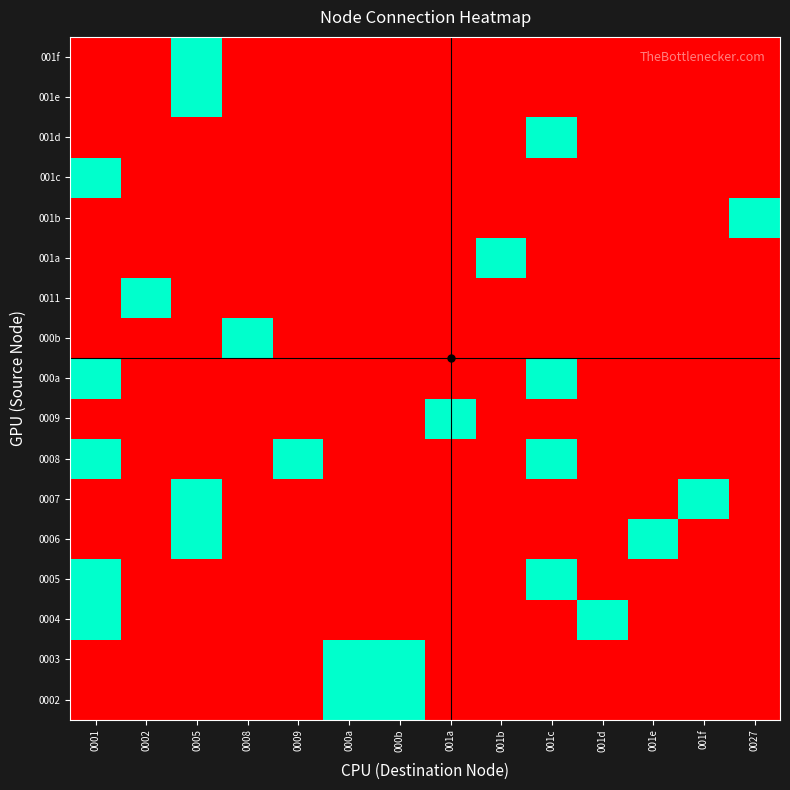

What is the greatest value displayed?

1